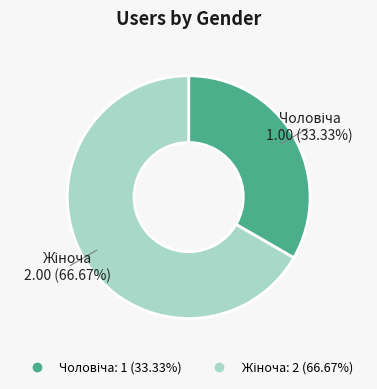

How many slices are in this pie chart?

2